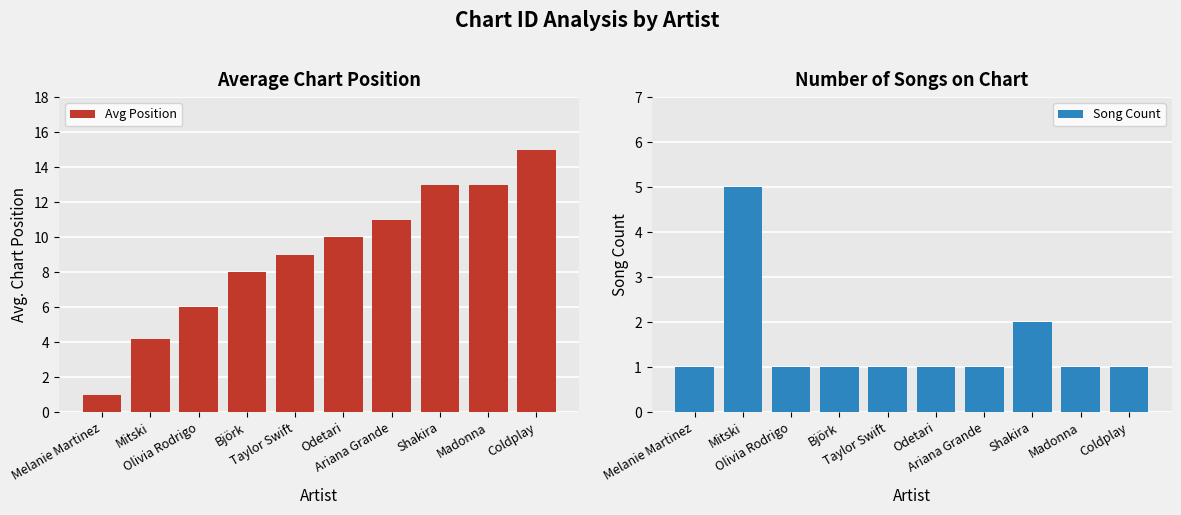

At which label is Song Count closest to 3?

Shakira